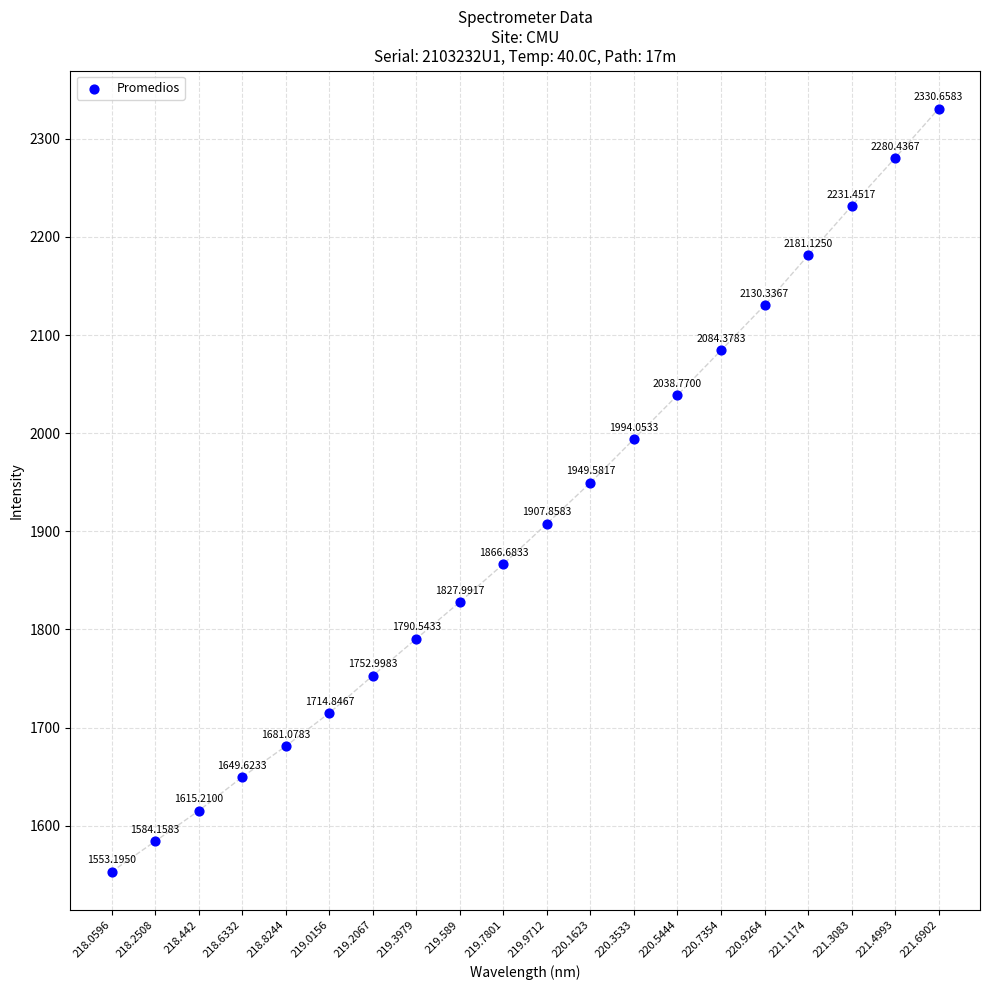

What is the range of Y values (max minus min)?

777.5